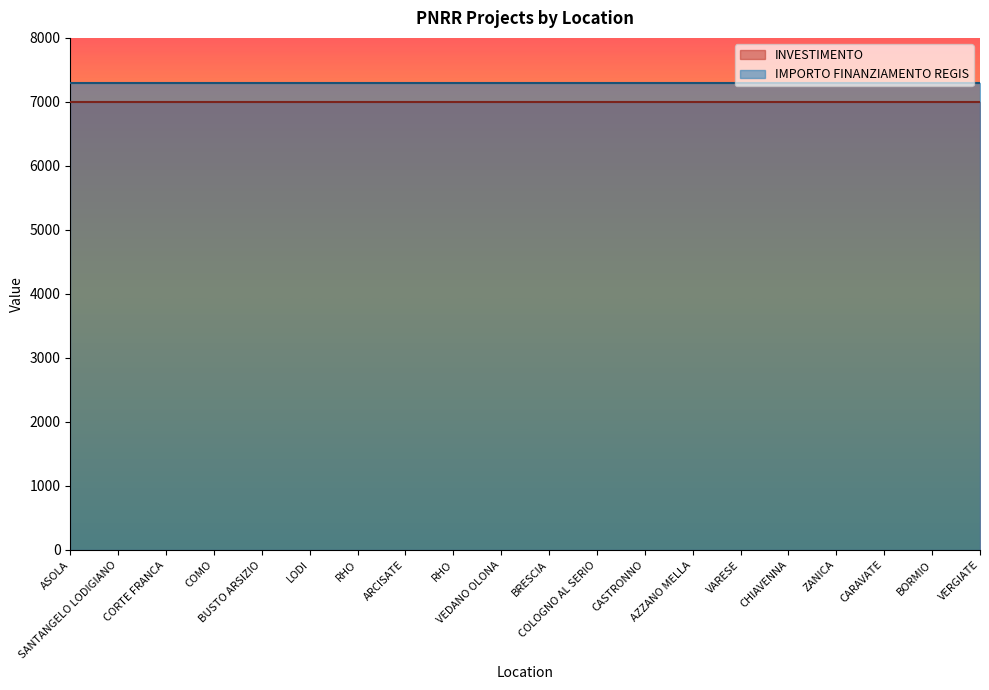

At which category does the chart reach its minimum across all series?

ASOLA